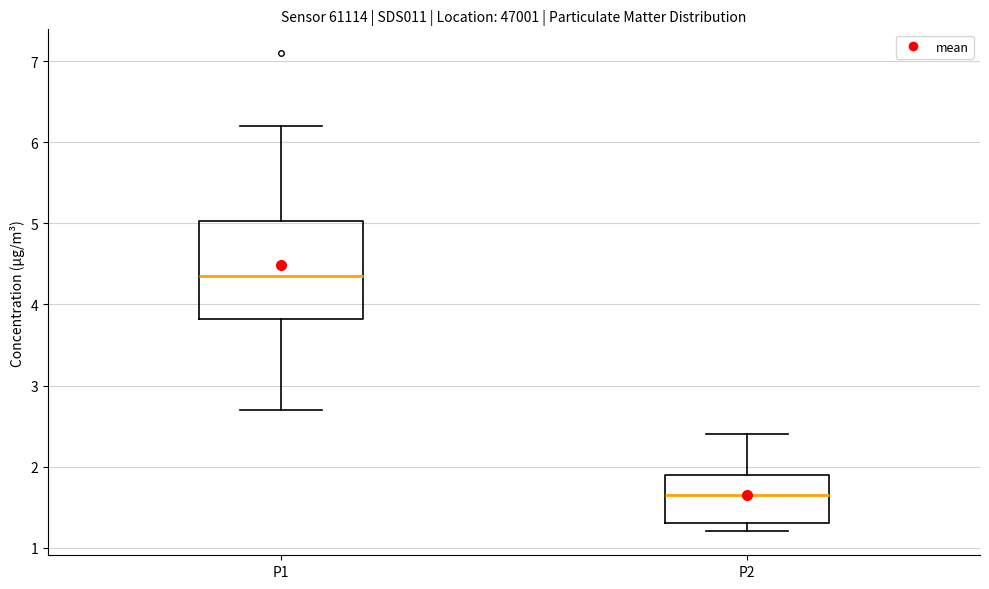

Reading left to right, transcribe this box plot: for each box, give where its median line is, the range the box spans, and where its two whiskers end, as read against the y-axis. The values are not printed on the chart, so give them approximately, as read against the axis.

P1: median 4.4, box 3.8 to 5.0, whiskers 2.7 to 6.2
P2: median 1.7, box 1.3 to 1.9, whiskers 1.2 to 2.4